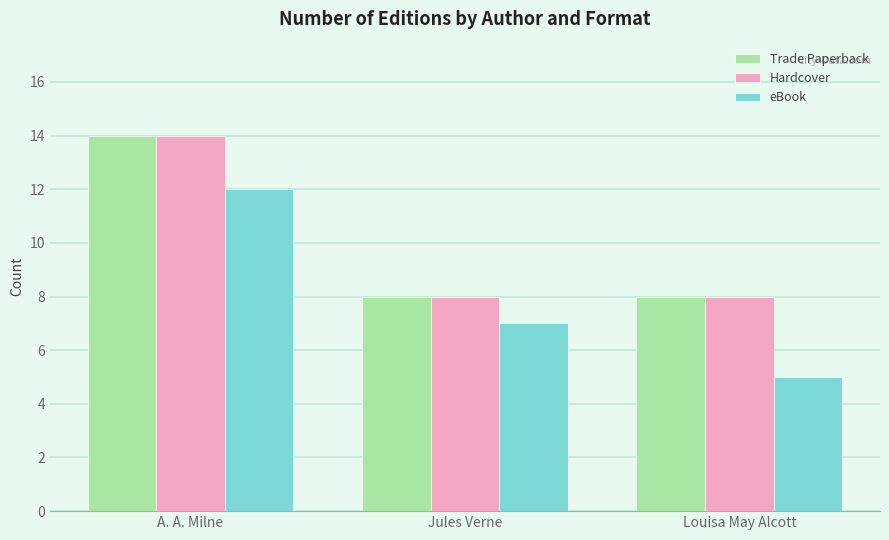

How many bars are there in each group?

3